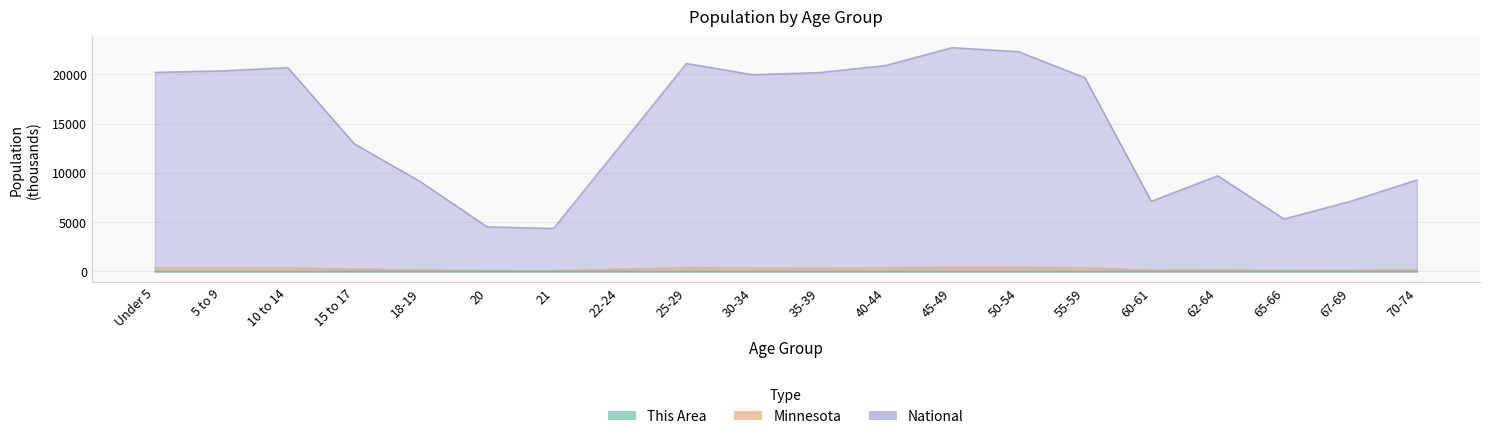

Is the value of Minnesota at 50-54 greater than the value of National at 60-61?

No